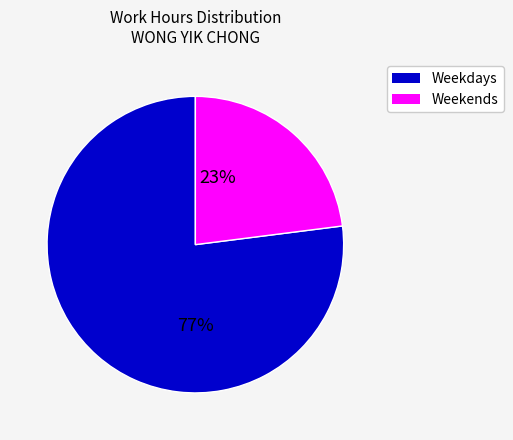

To the nearest percent, what is the average slice percentage?

50%